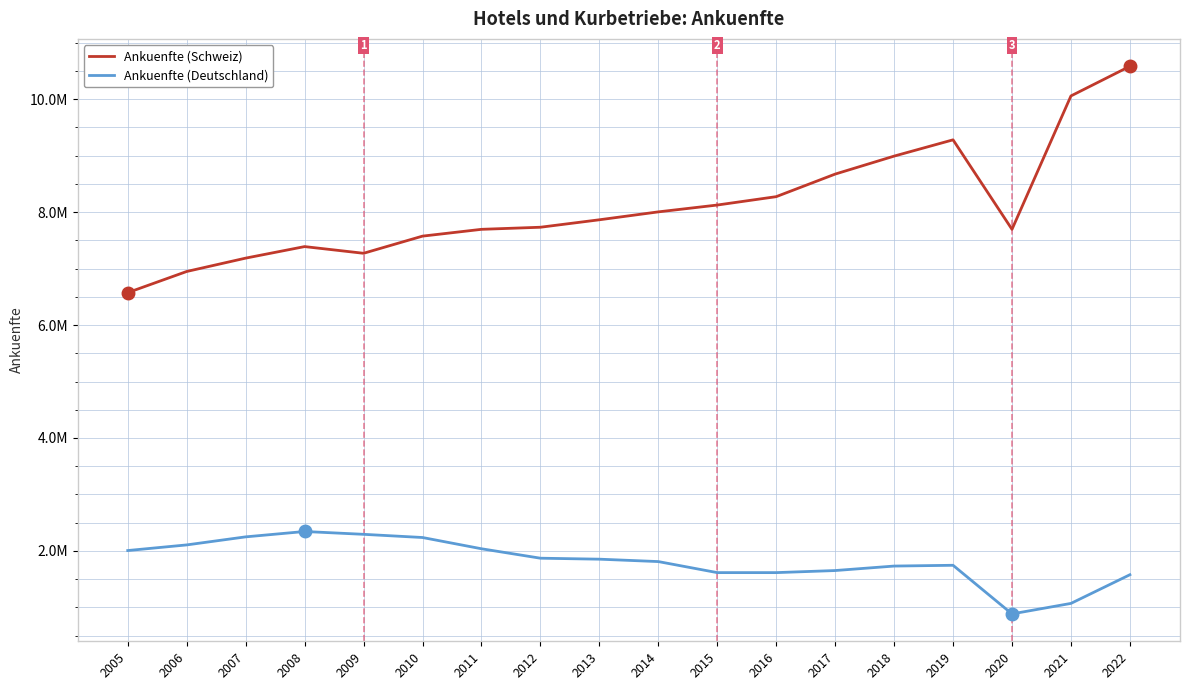

At which label does Ankuenfte (Schweiz) reach its minimum?

2005